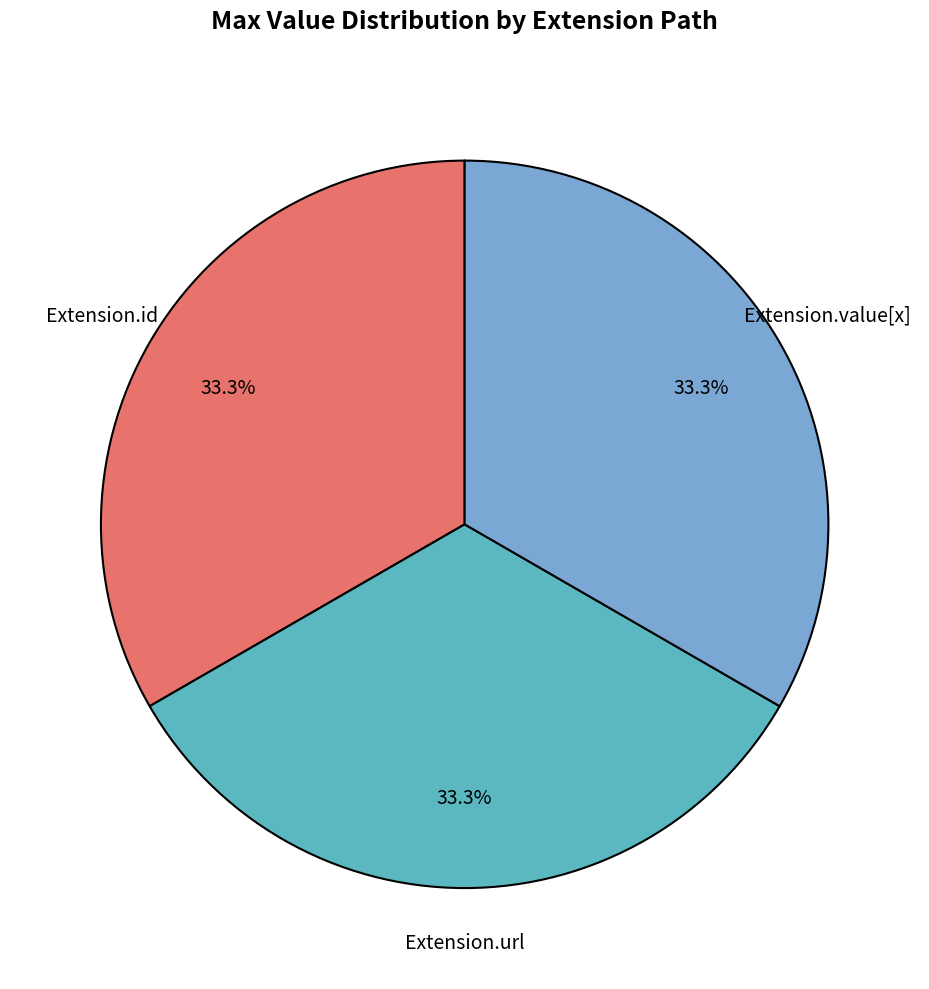

How many segments does this pie chart have?

3